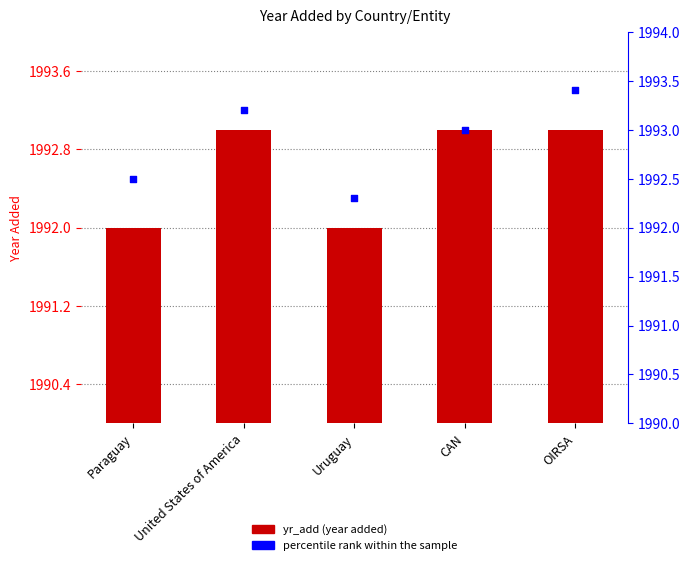

Which series has the largest total across all categories?

percentile rank within the sample